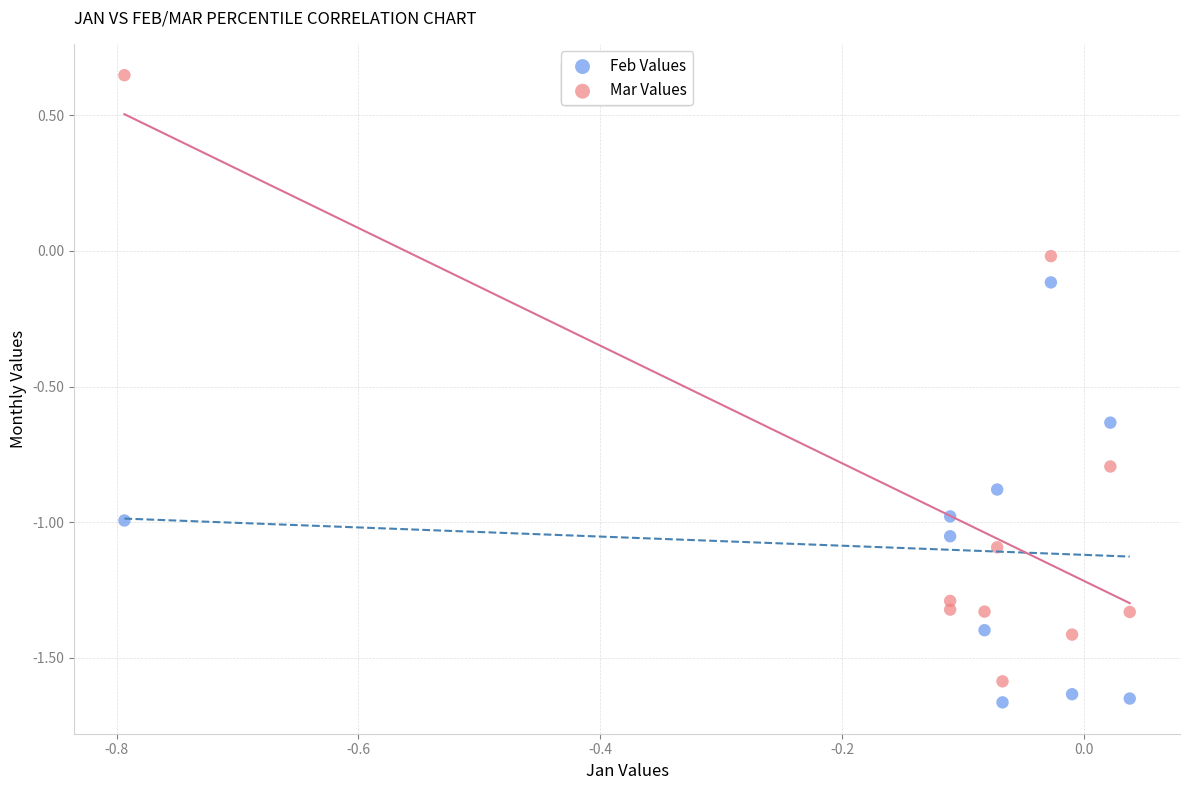

Which series reaches the minimum Y coordinate?

Feb Values